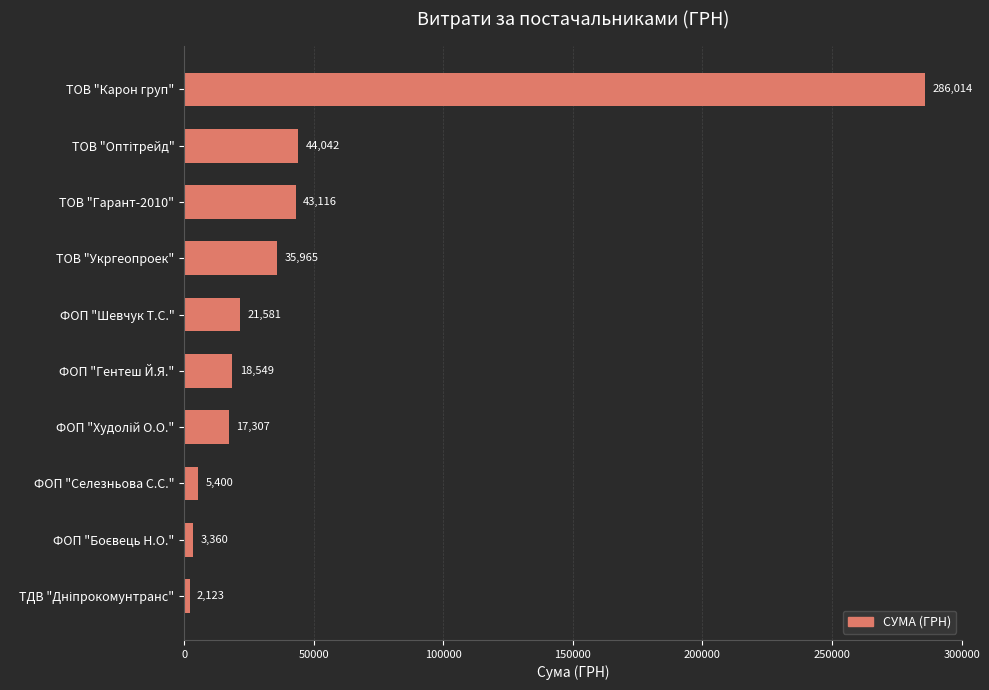

What value does the data have at ТОВ "Карон груп"?

286013.9